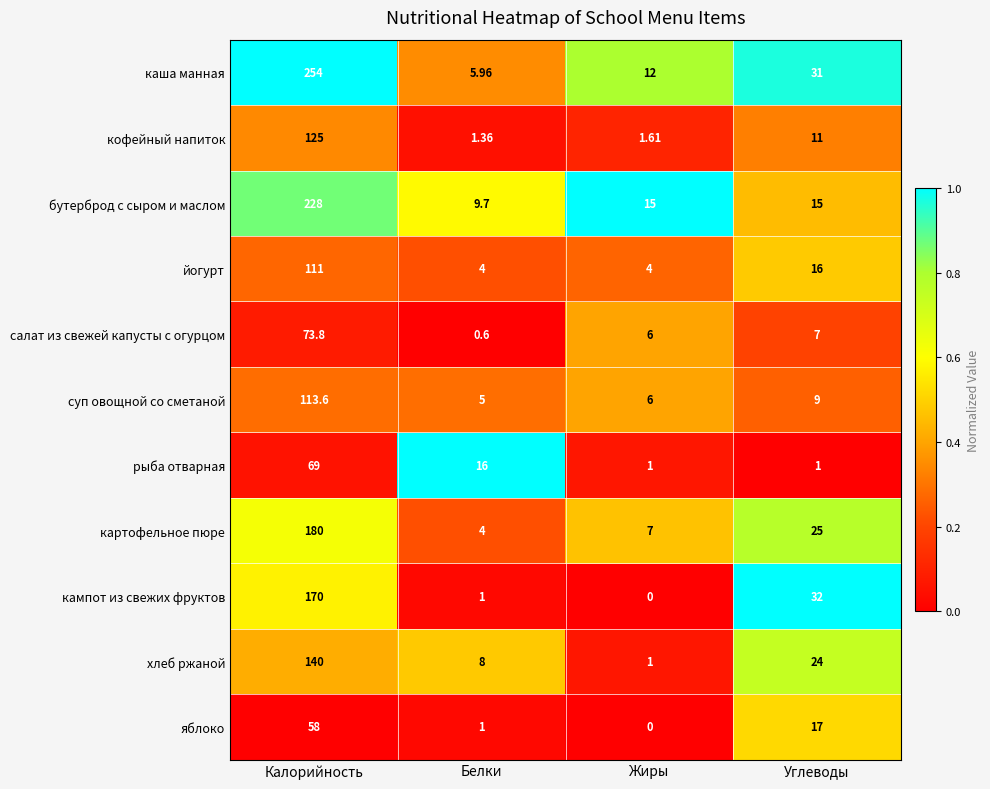

List the labels in order of каша манная value, smallest first.

Белки, Жиры, Углеводы, Калорийность